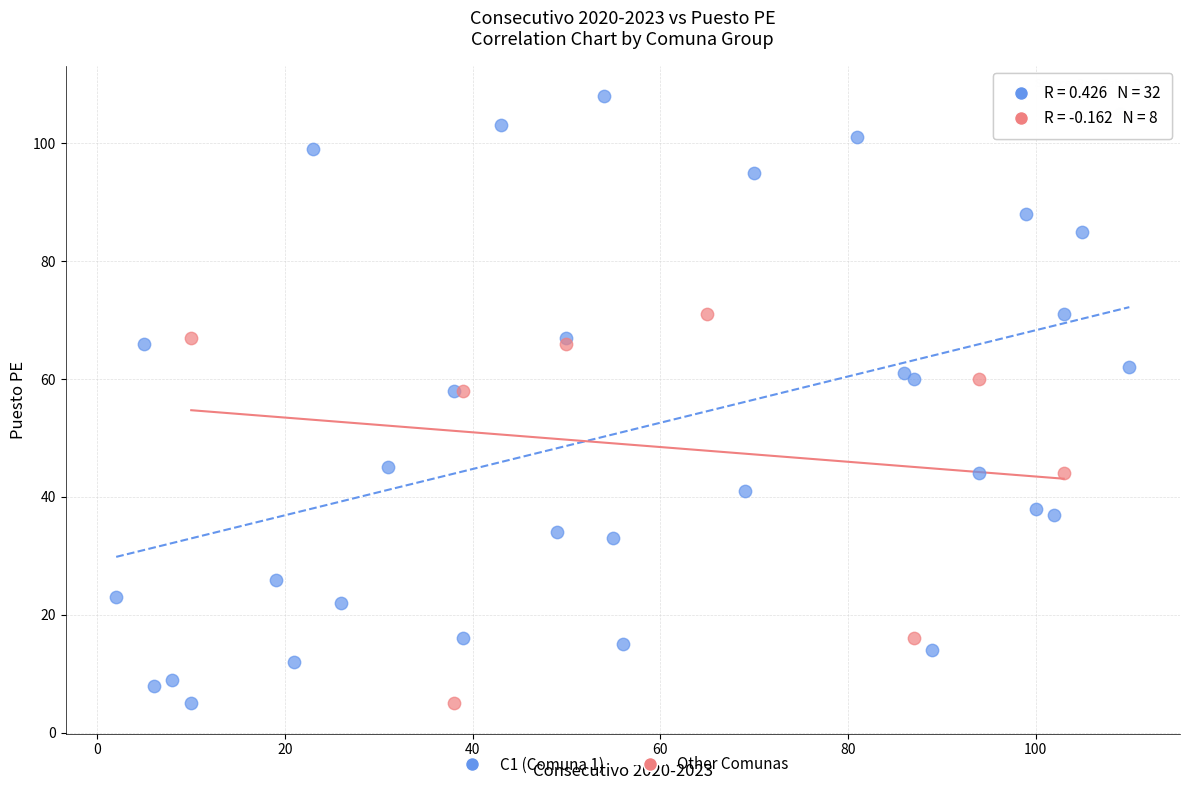

What are all the series names shown in the legend?

C1 (Comuna 1), Other Comunas